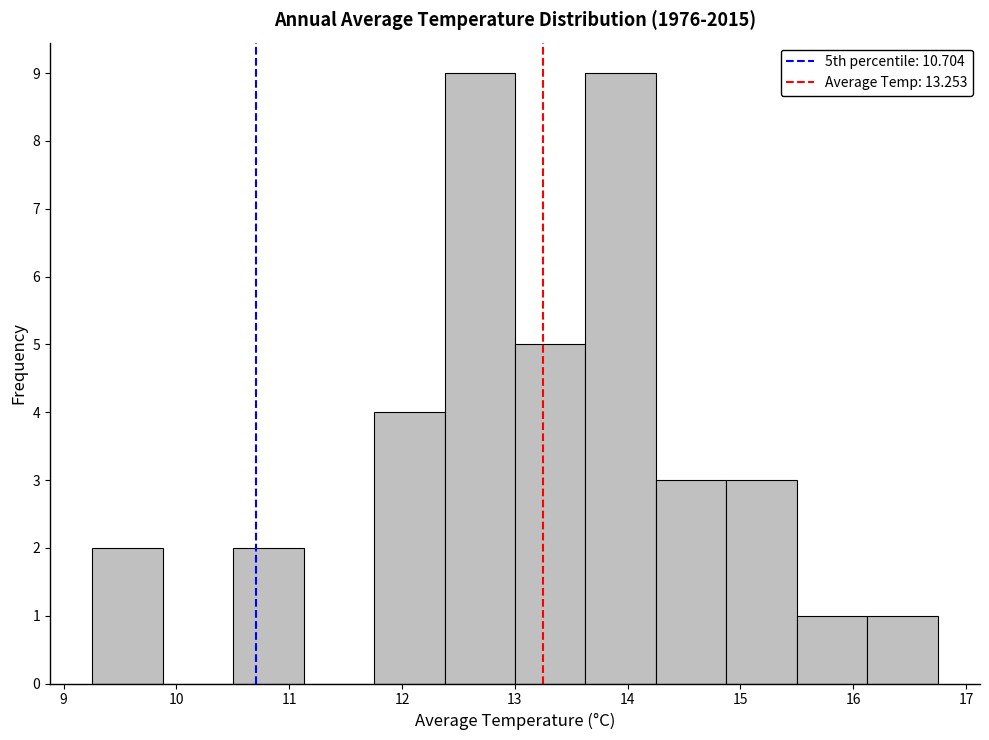

How tall is the bar that spans 10.5 to 11.1 on the x-axis? Neither the bar edges nor the heights are printed on the chart, so give them approximately, as read against the axes.

2